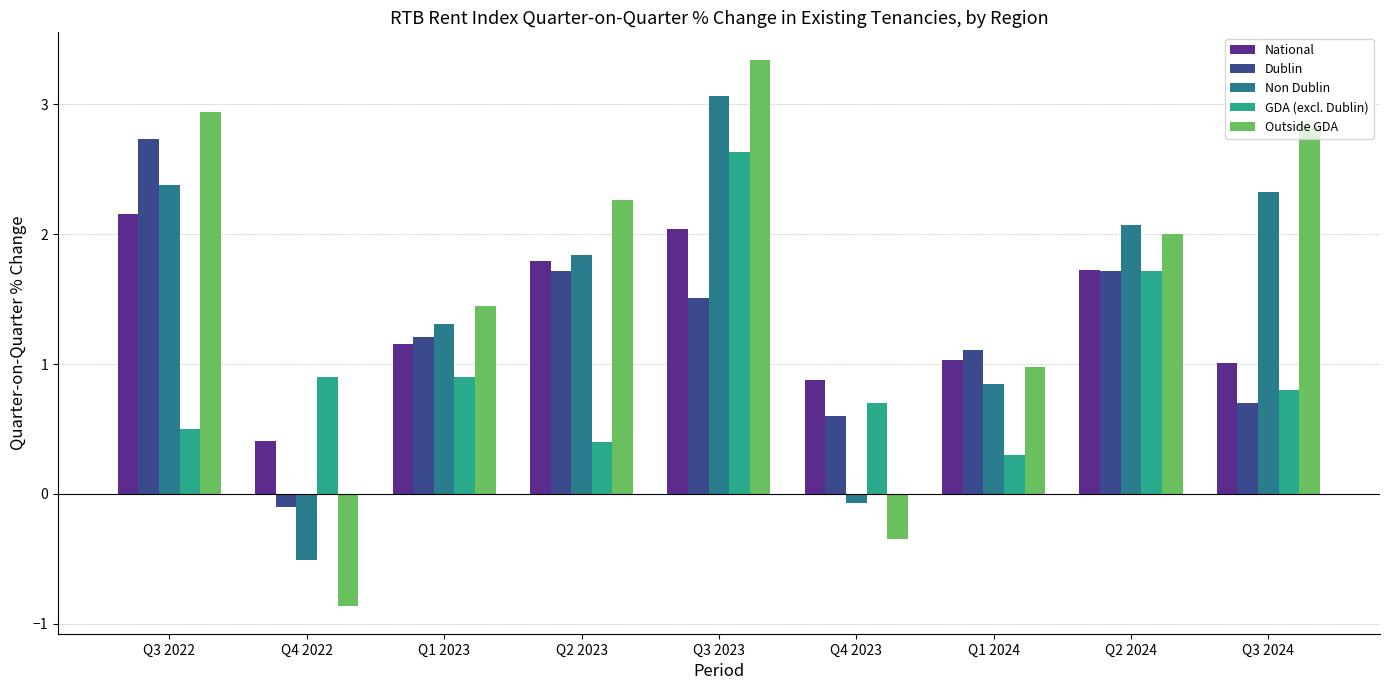

Which series has the largest total across all categories?

Outside GDA